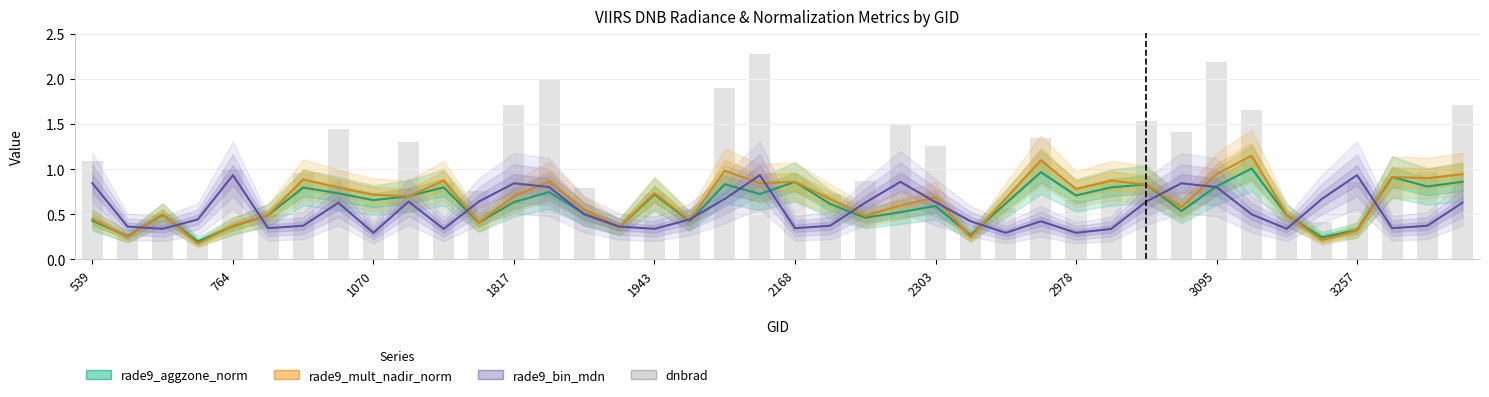

What is the total value across all series at 1943?

2.5